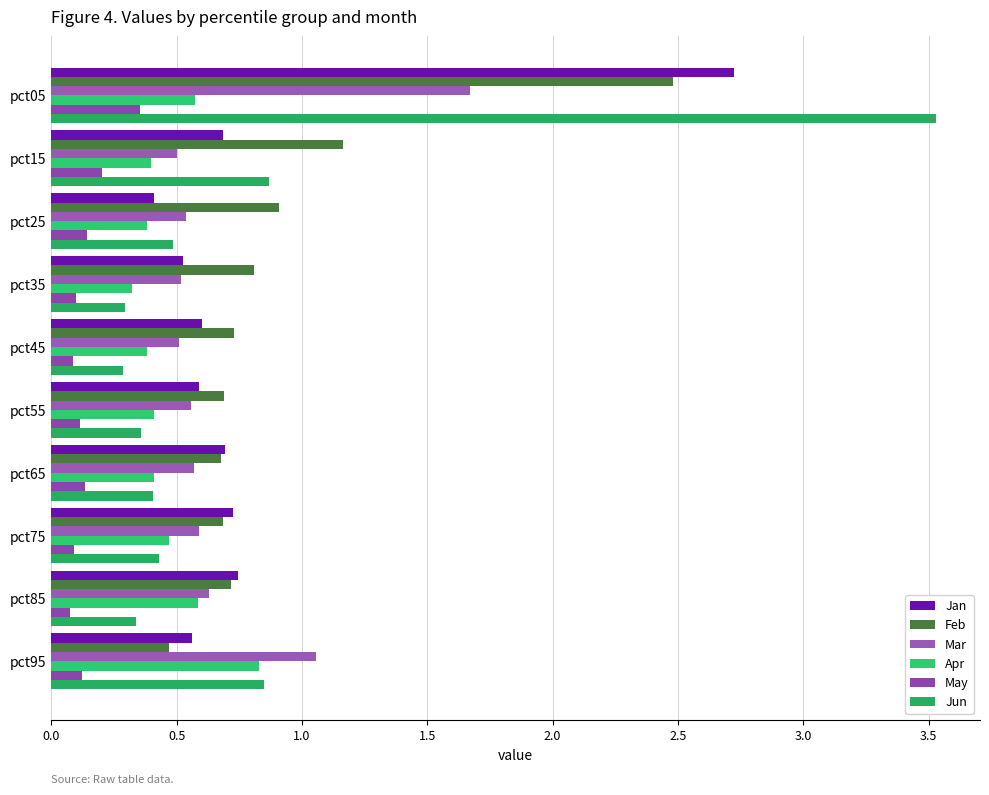

How many series are shown in this chart?

6